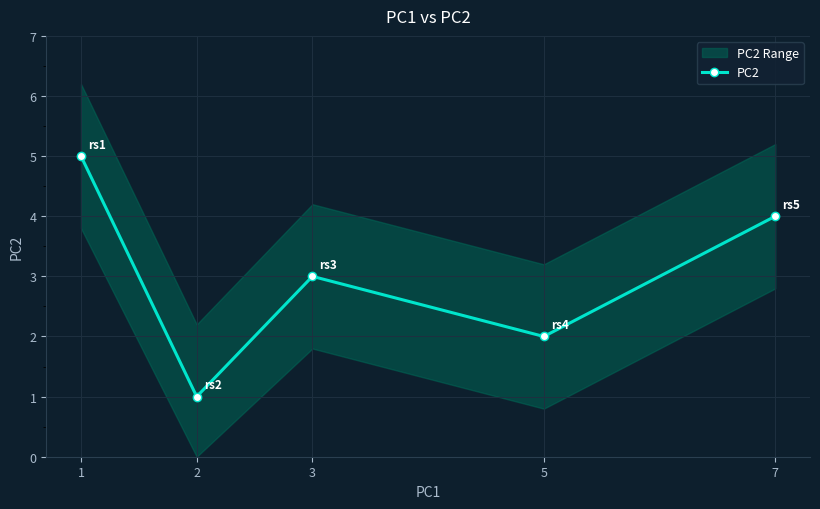

Does the chart display data point markers on the line(s)?

Yes